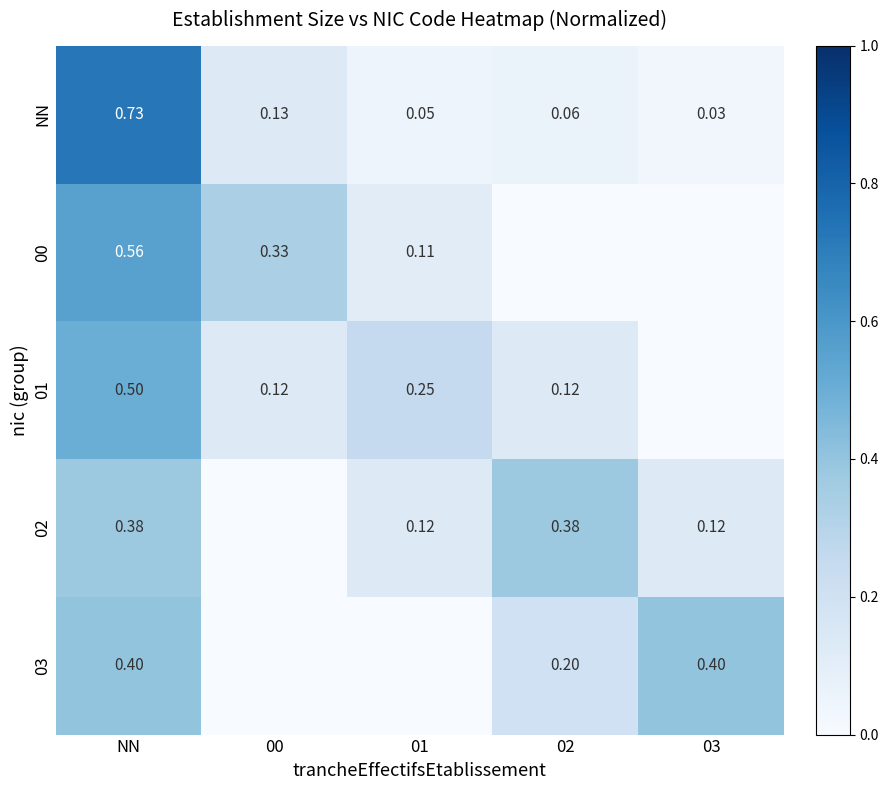

True or false: 03 has a value of 0.3 at 02.

False